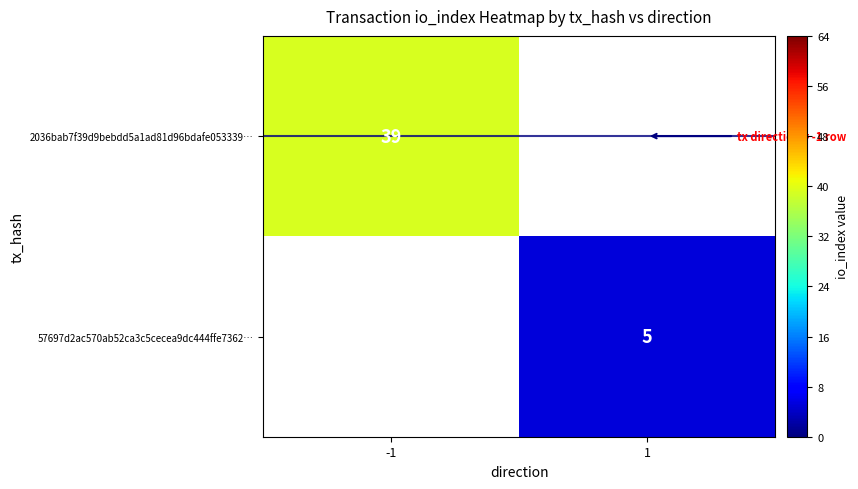

True or false: 57697d2ac570ab52ca3c5cecea9dc444ffe7362… has a value of 5 at 1.

True